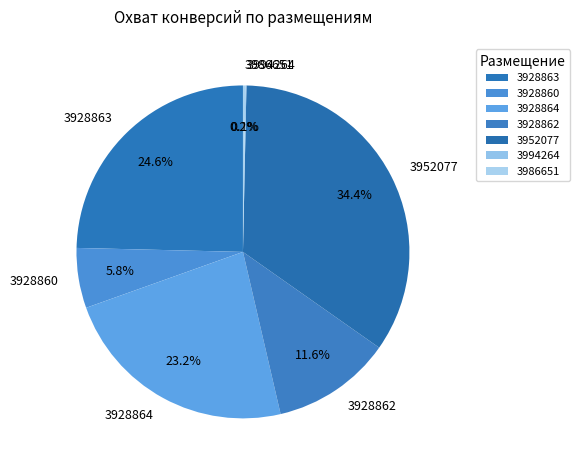

Approximately how many times larger is the value at 3928860 compared to 3928862?

0.5